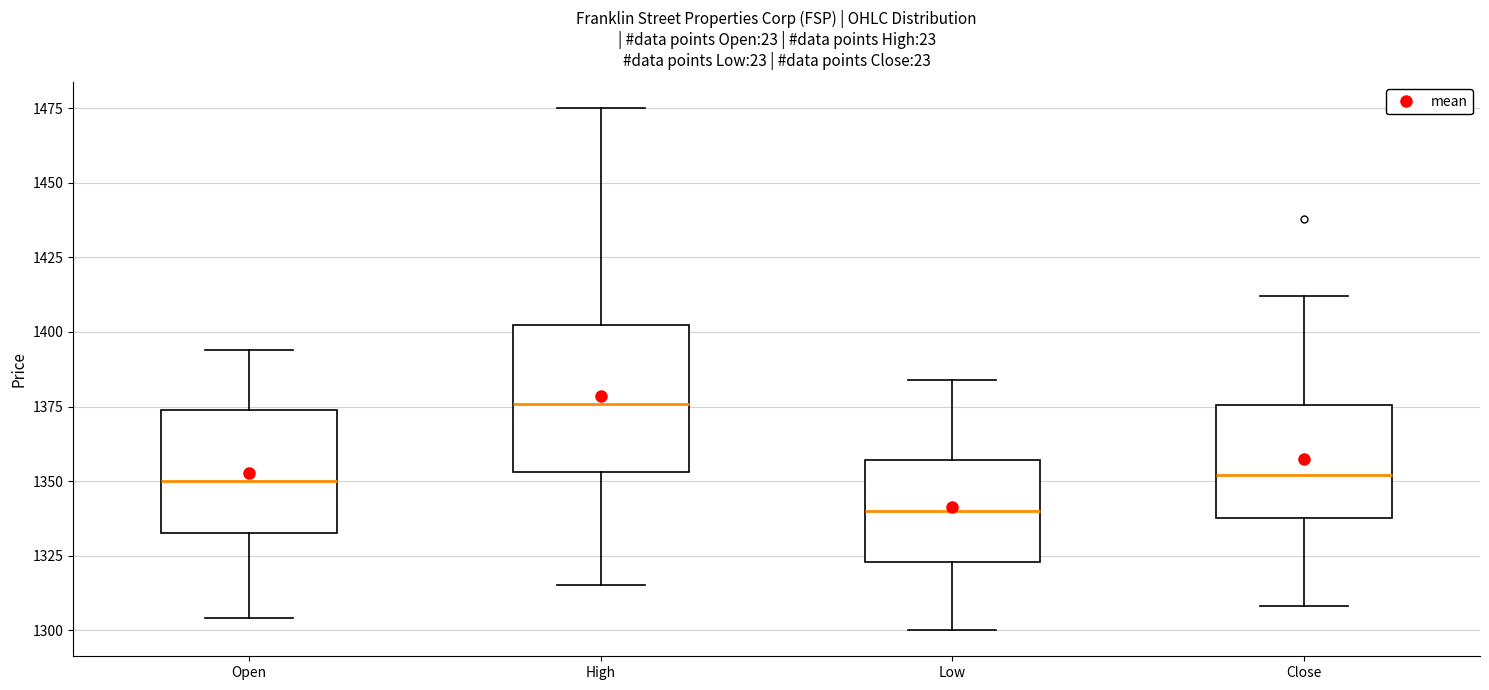

Which box is the tallest, from its lower edge to its upper edge?

High